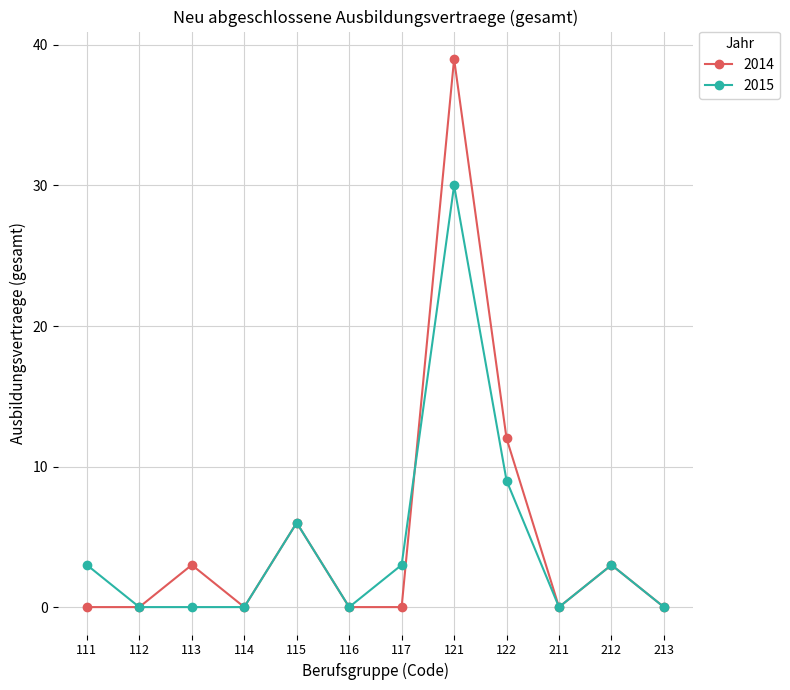

What is the difference between the second highest and minimum values in the 2014 series?

12